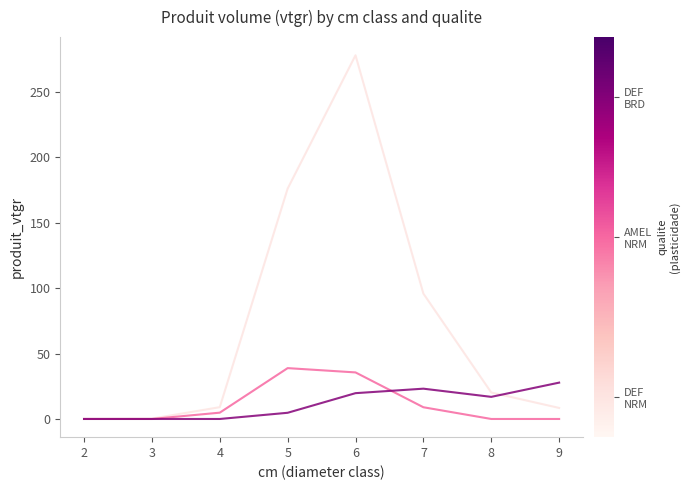

What is the greatest value displayed?

278.2